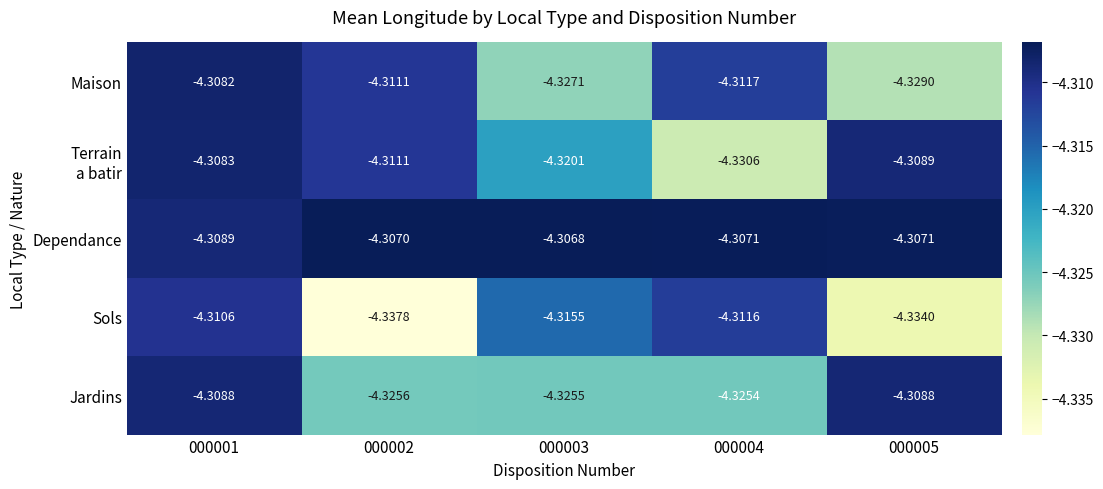

Which series has the widest spread of values?

Sols